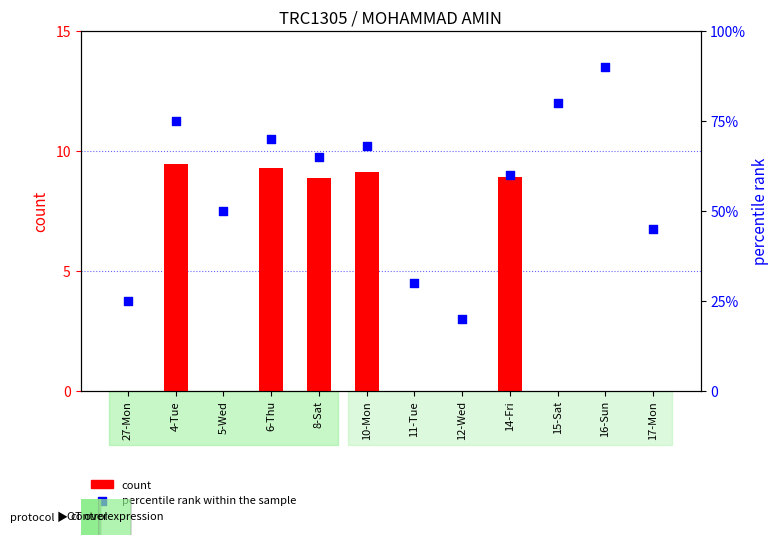

What are all the series names shown in the legend?

count, percentile rank within the sample